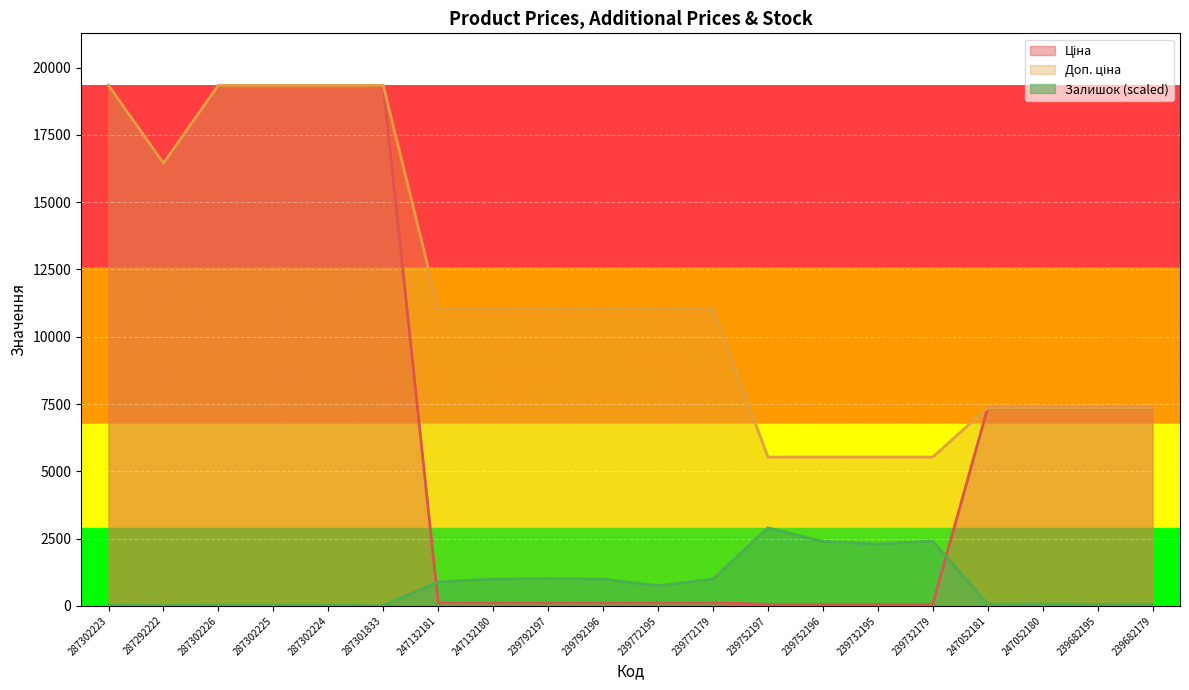

List the series in order of their peak value, lowest first.

Залишок, Ціна, Доп. ціна